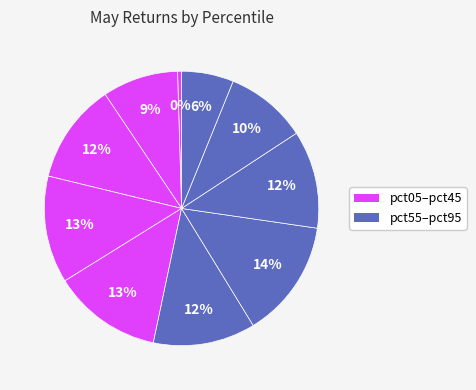

How many segments does this pie chart have?

10